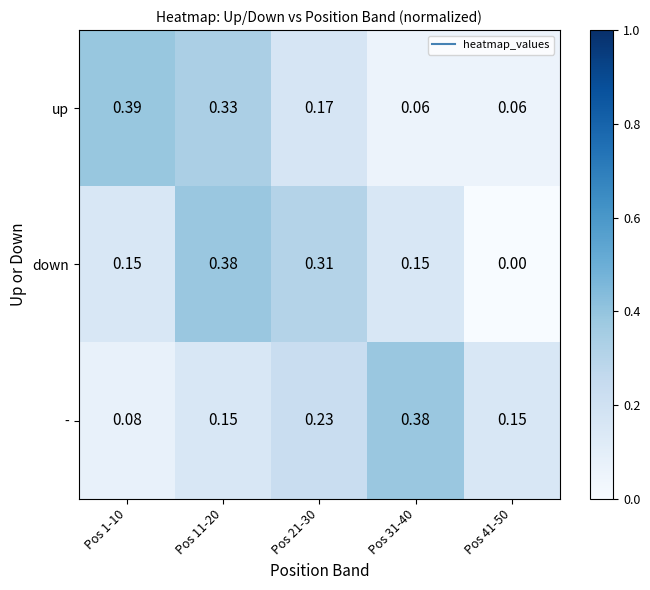

Rank the series at Pos 1-10 from highest to lowest value.

up, down, -